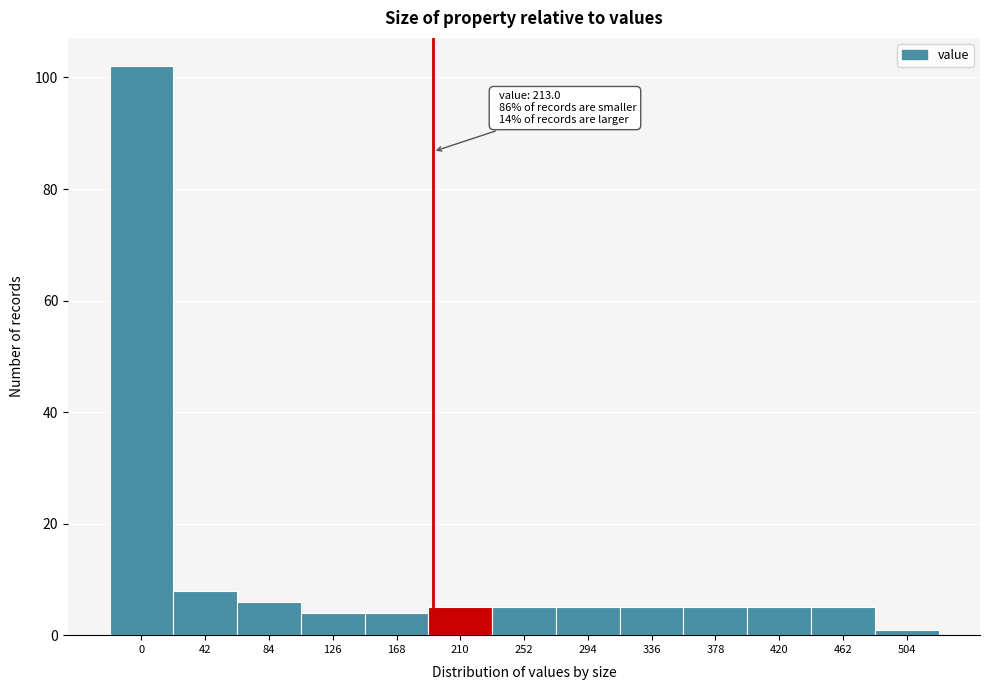

Reading left to right, extract all data points from this chart.

0=102	42=8	84=6	126=4	168=4	210=5	252=5	294=5	336=5	378=5	420=5	462=5	504=1